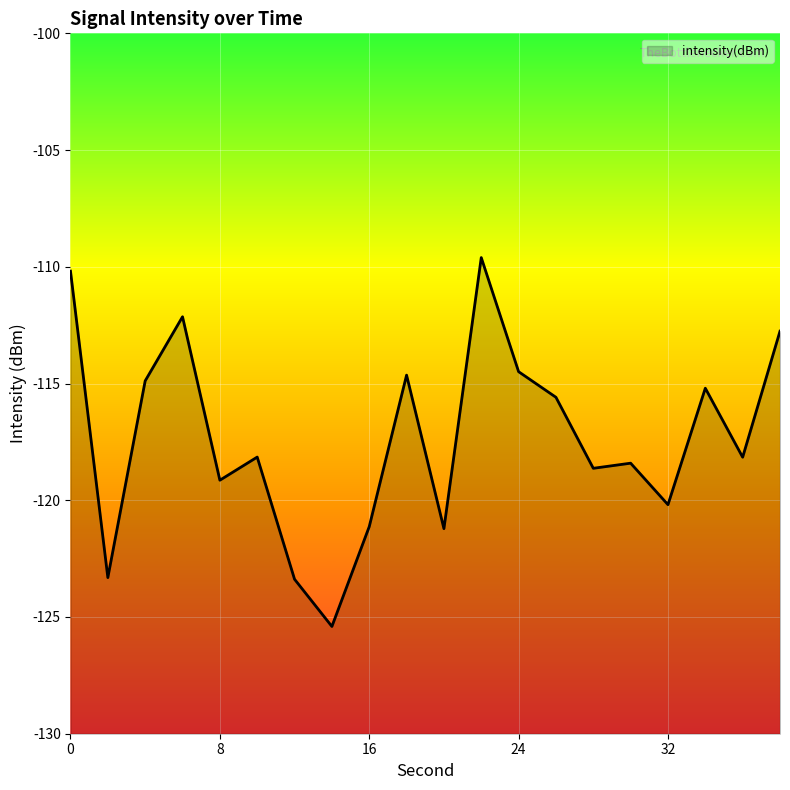

How many interior local valleys (lower than both neighbors) does the data have?

7